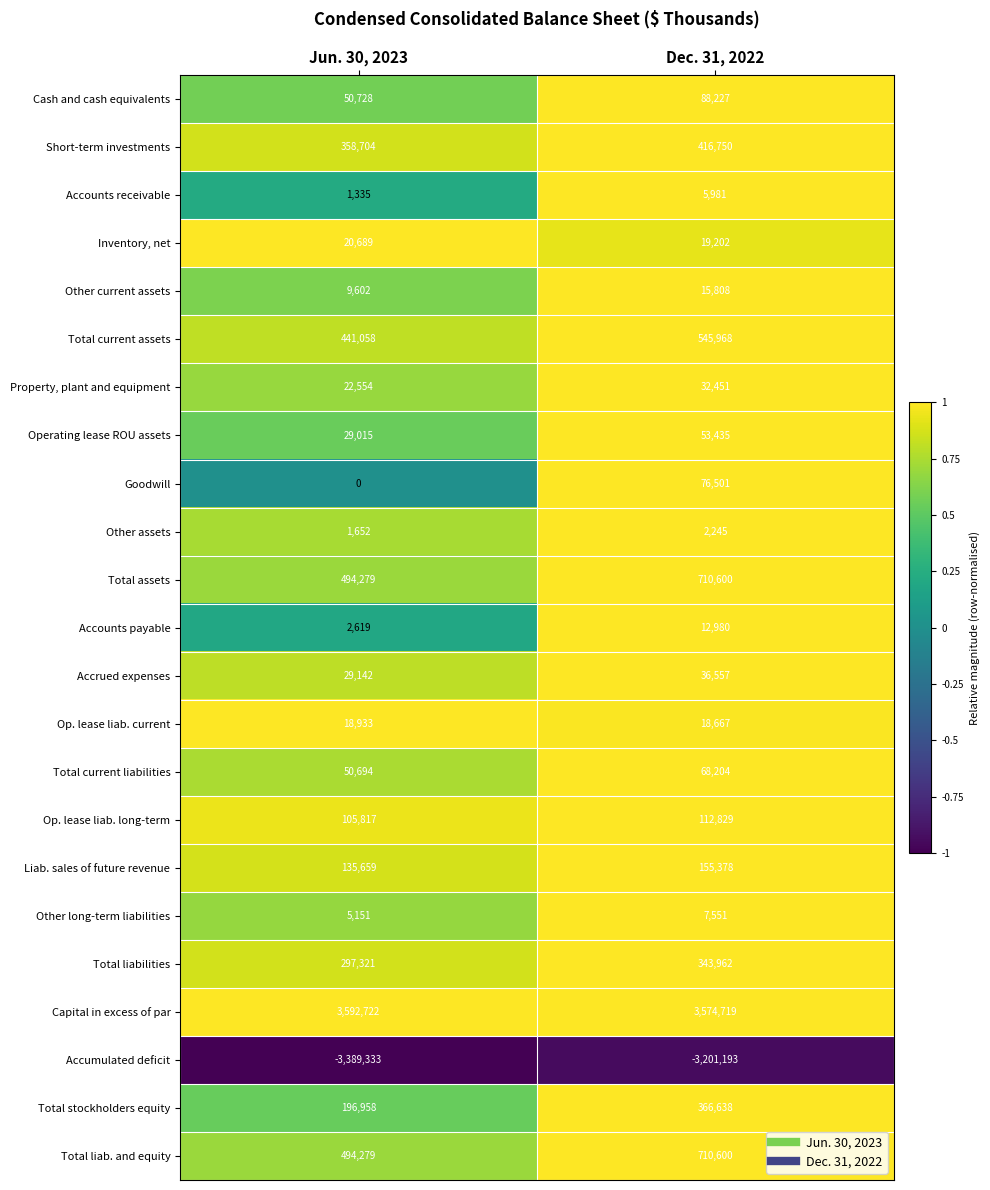

At how many categories does at least one series exceed 0?

2